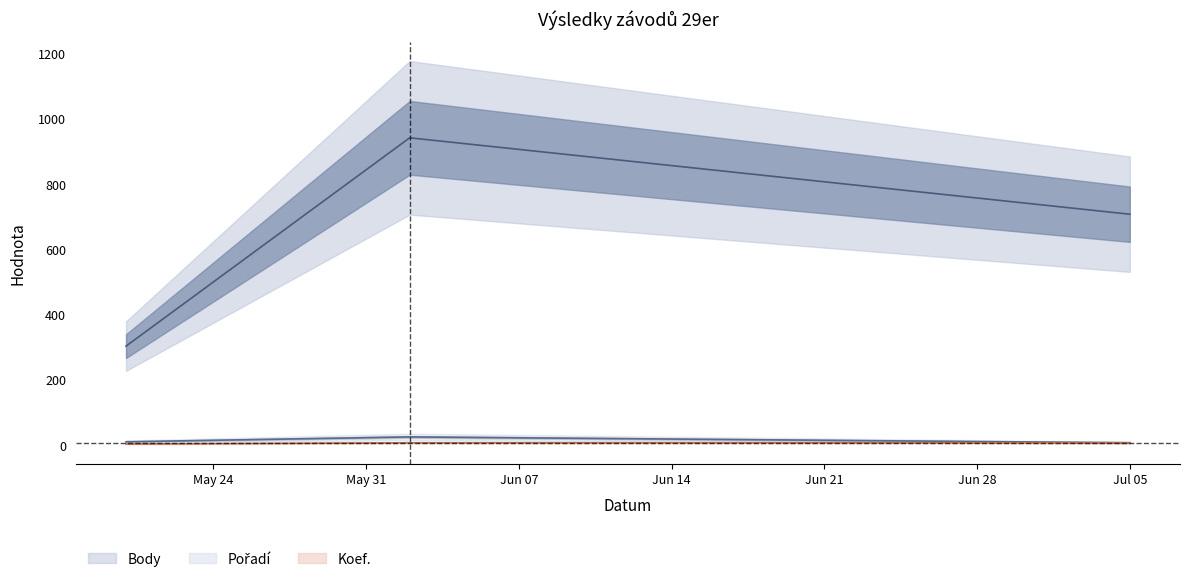

Reading left to right, what are all the values shown in this chart?

Body: 303	941	707
Pořadí: 10	25	7
Koef.: 3	7	7